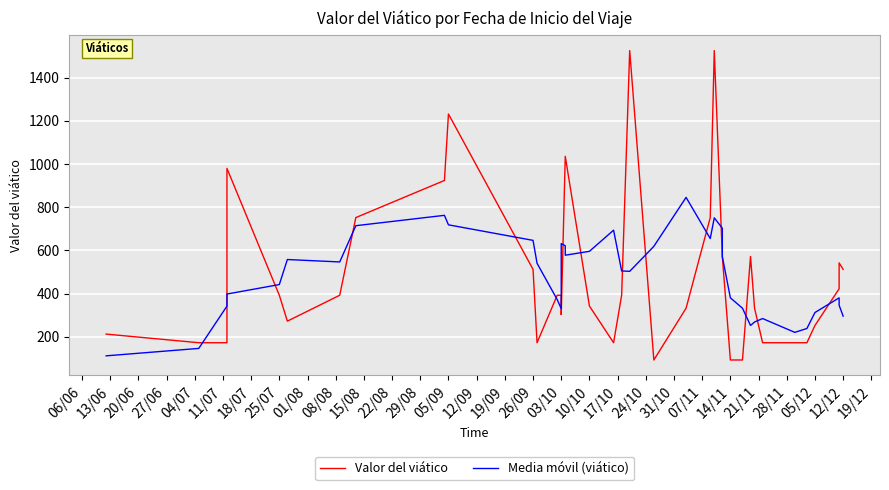

At which category does the chart reach its peak across all series?

07/11